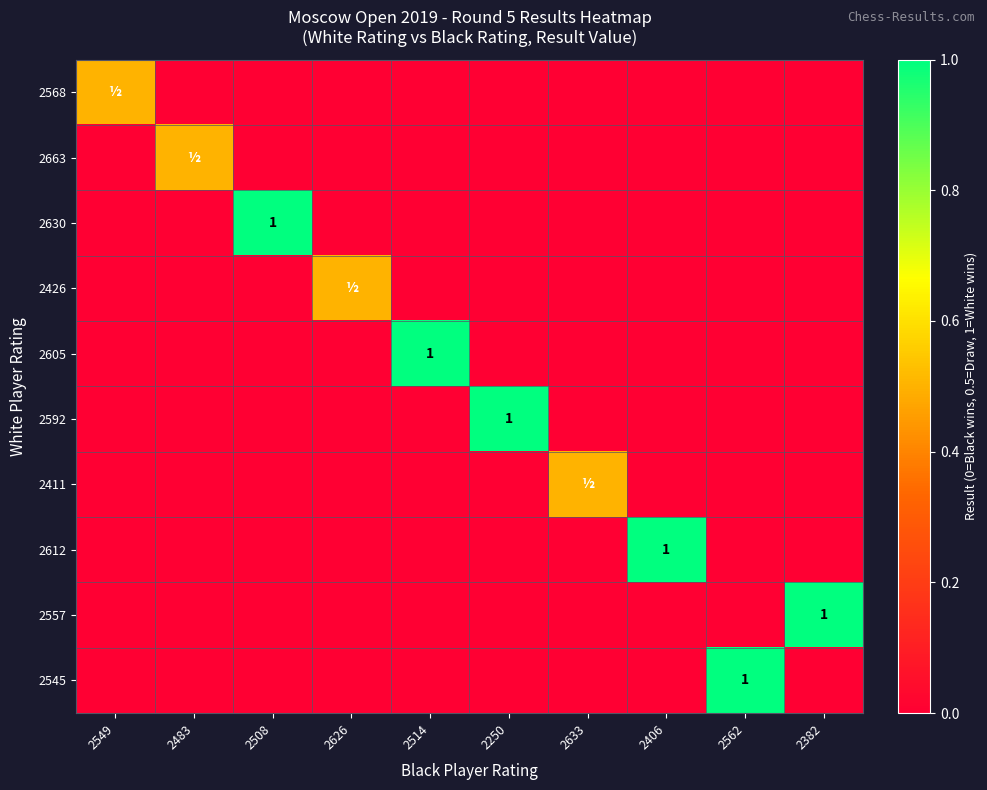

Which series has the largest range (max minus min)?

2630